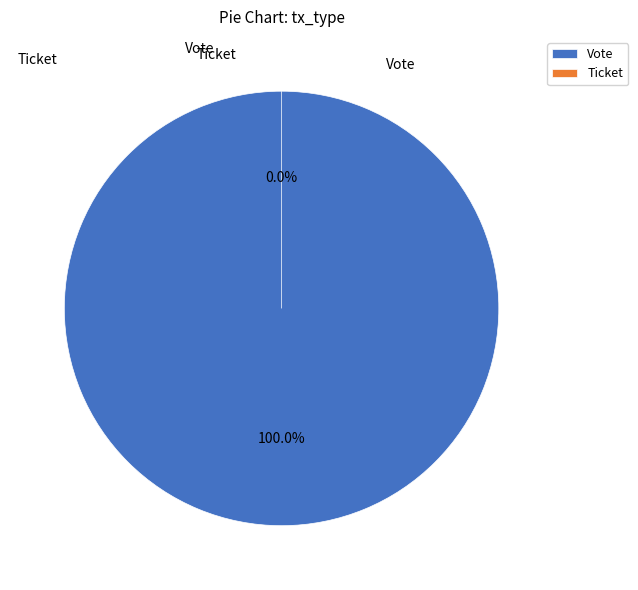

Count the number of slices in the pie.

2